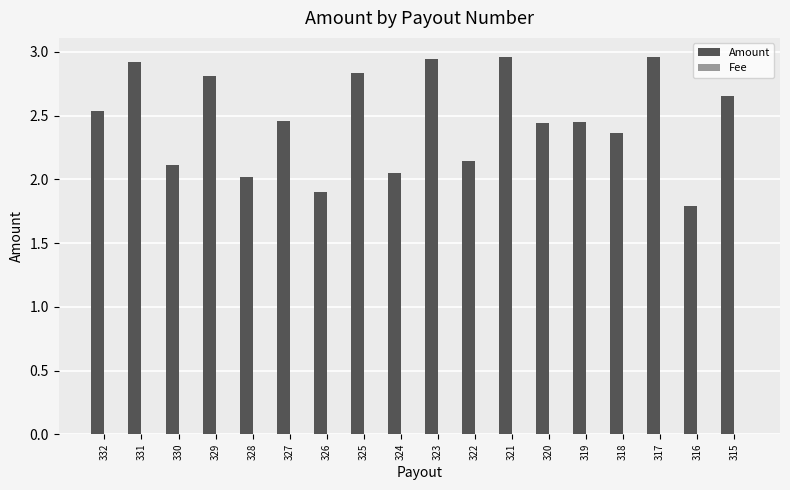

What is the sum of all Amount values?

44.4